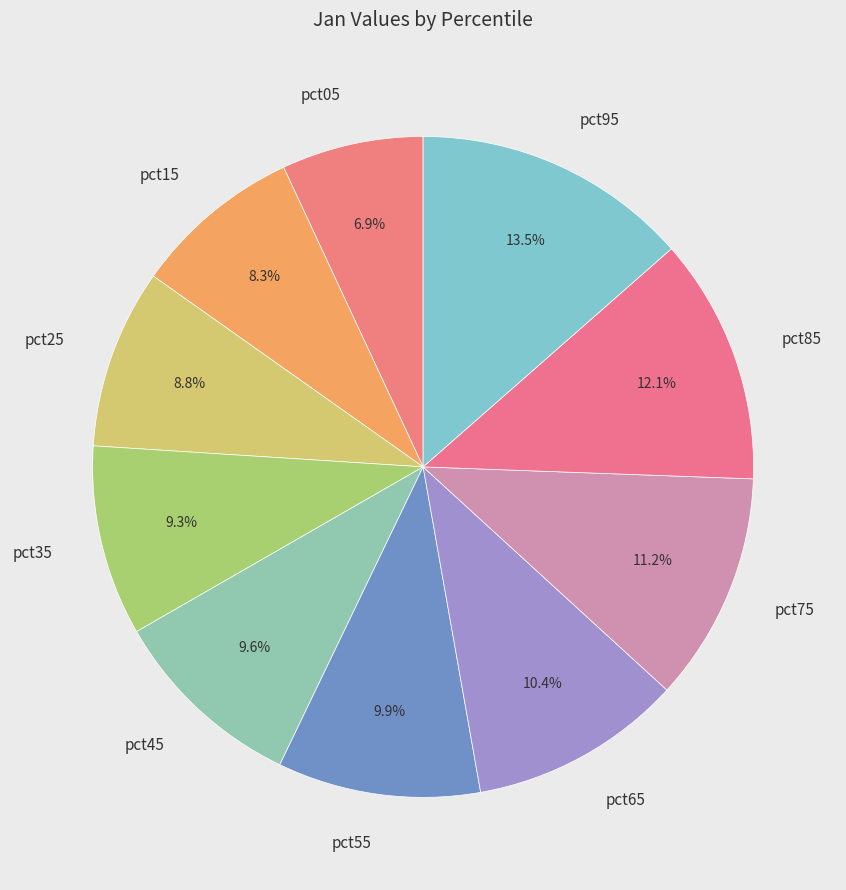

Is the sum of pct15 and pct25 greater than half?

No